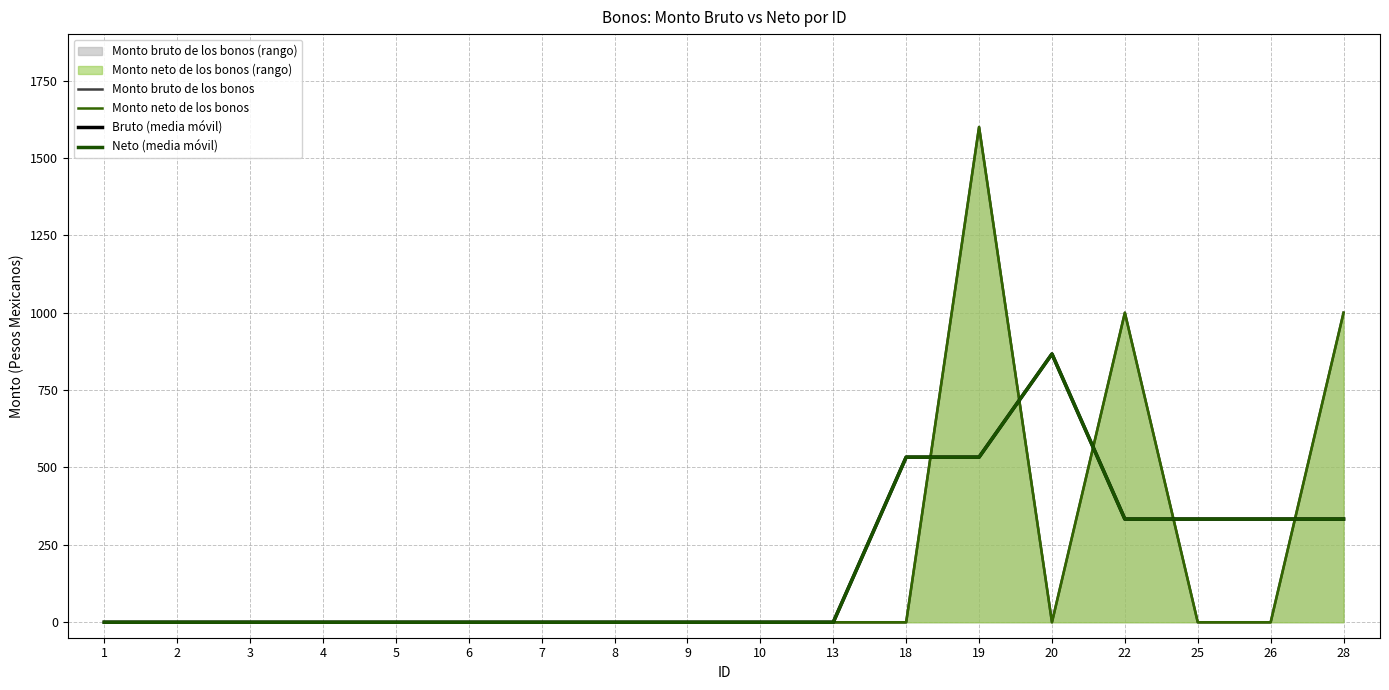

At which label is Monto neto de los bonos closest to 800?

22